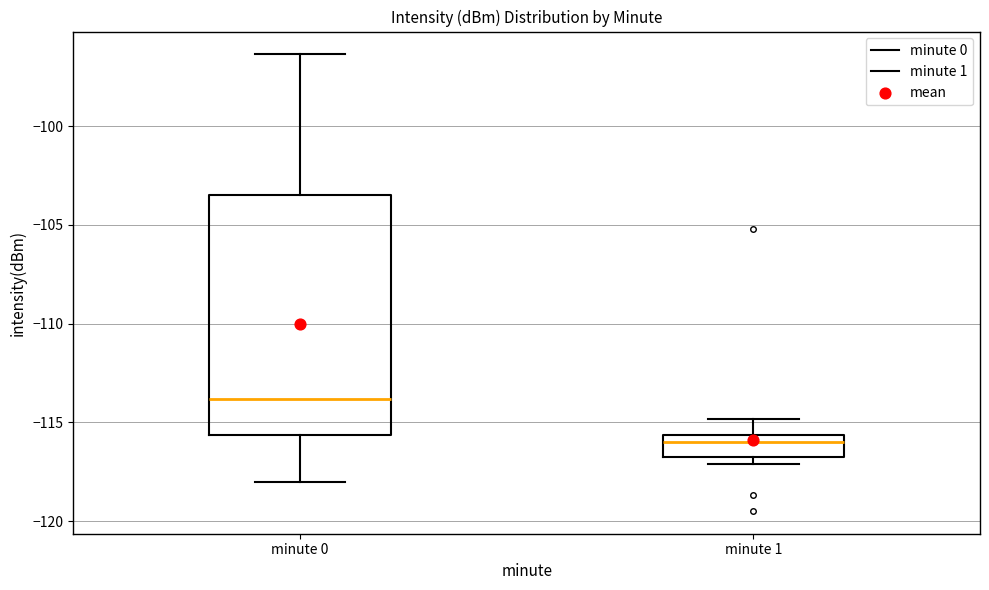

Which box's median line is the lowest?

minute 1